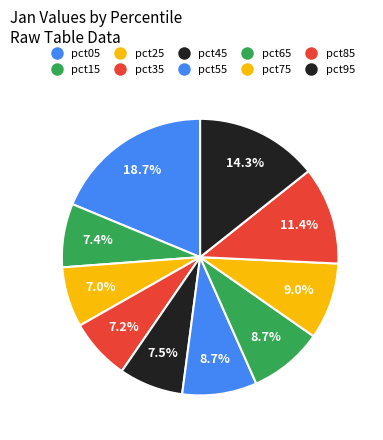

The pct25 slice represents 14% of the pie. True or false?

False